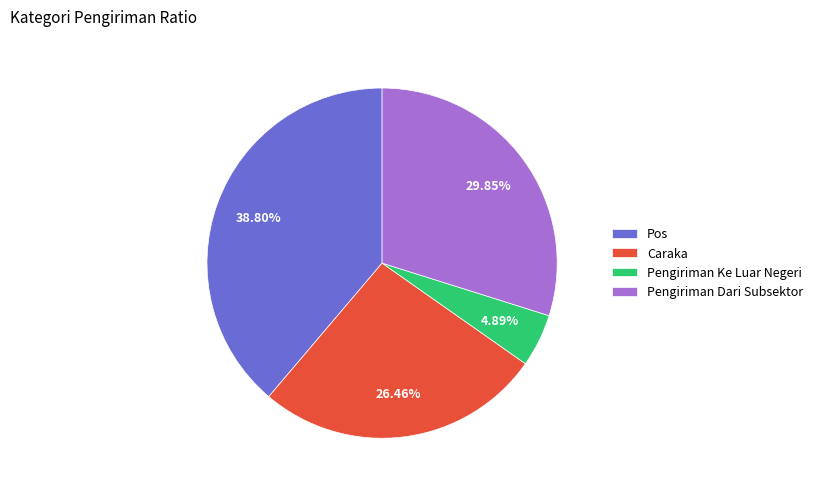

True or false: Pengiriman Ke Luar Negeri accounts for 5% of the total.

True